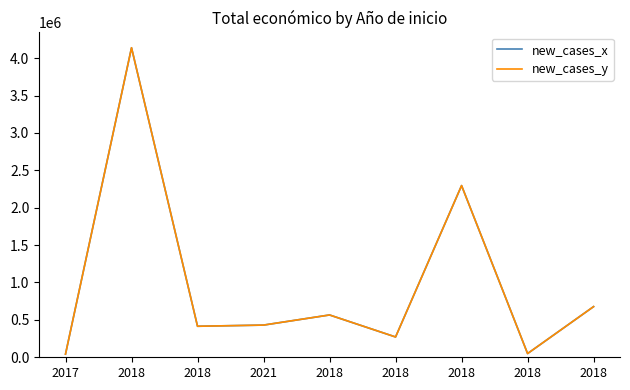

At which category does new_cases_y reach its first local peak?

2018